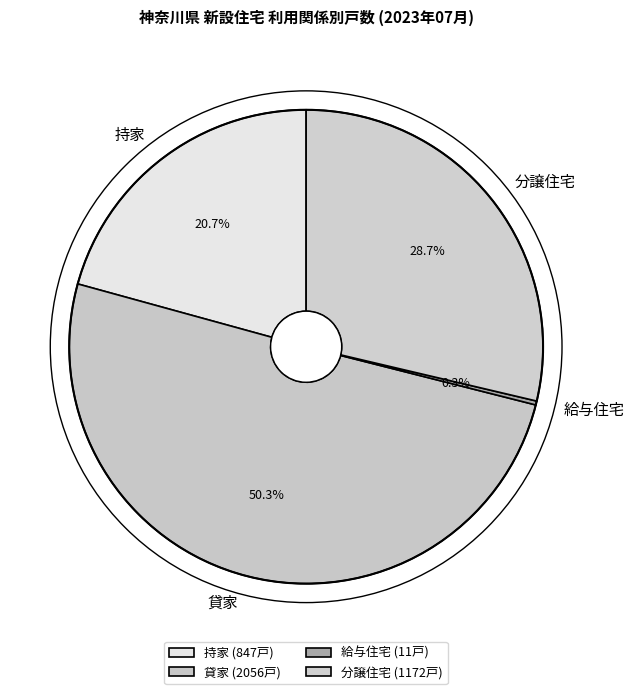

Which category accounts for the majority?

貸家